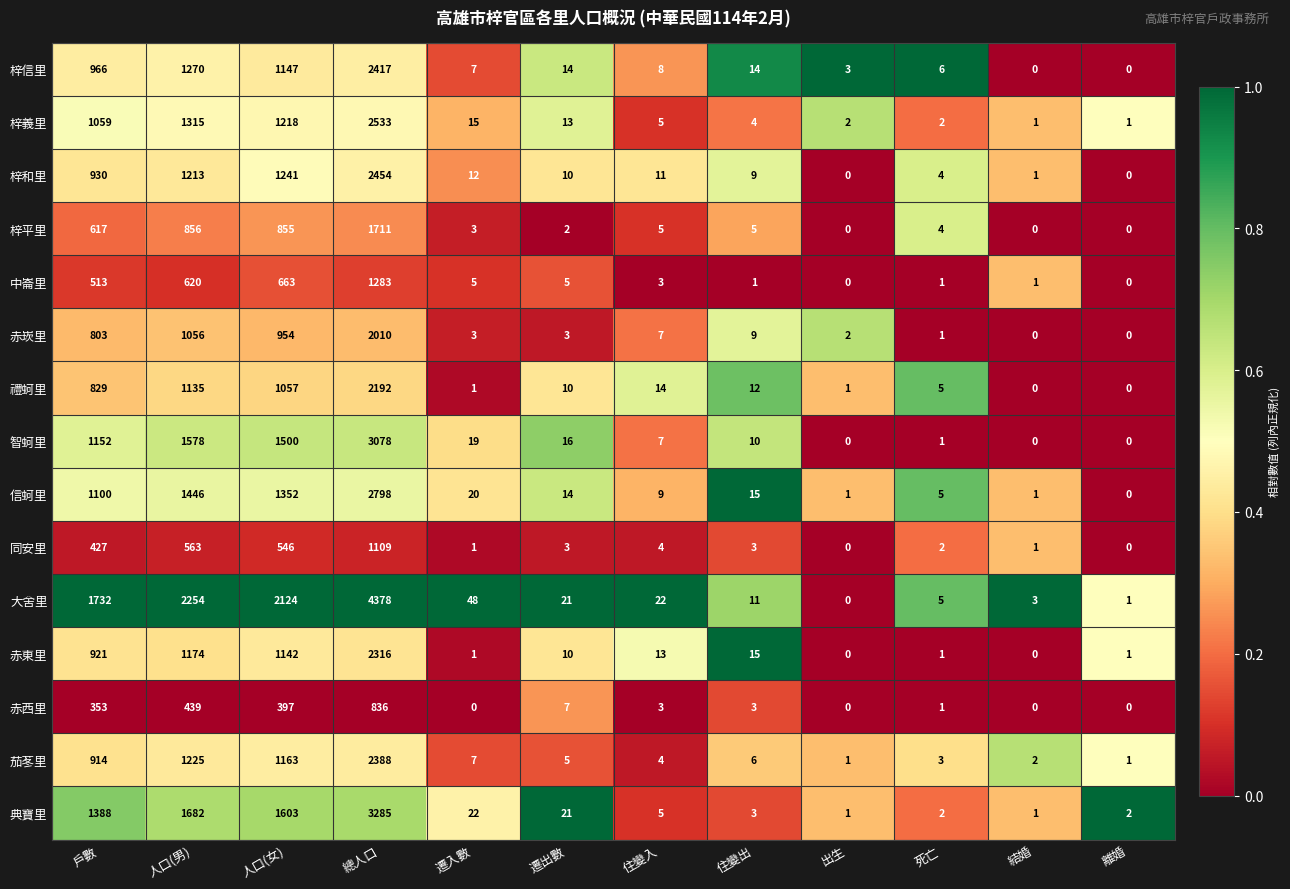

Is the value of 典寶里 at 遷入數 greater than the value of 信蚵里 at 死亡?

Yes